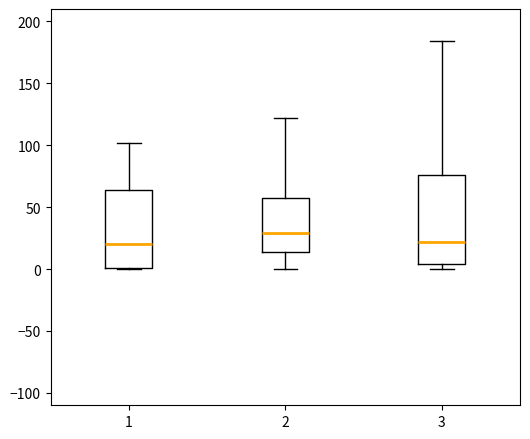

Where does the upper whisker of the box at x = 1 end on the y-axis? The values are not printed on the chart, so give them approximately, as read against the axis.

100